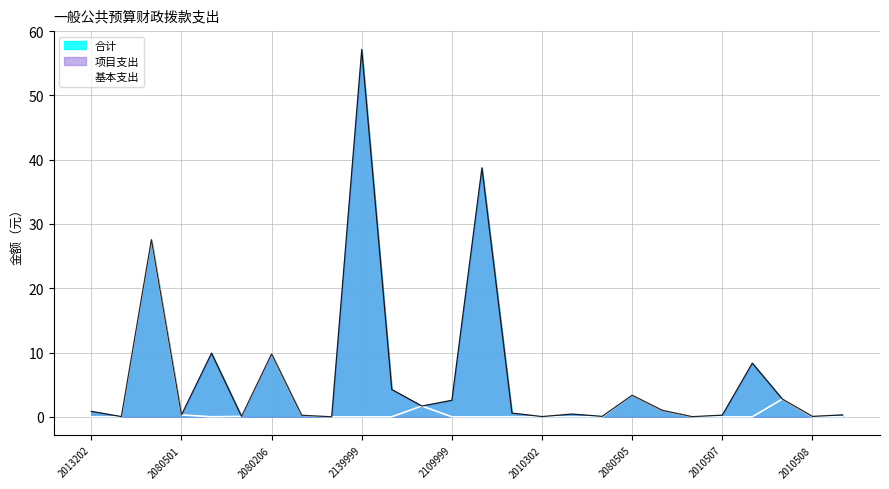

Which category has the lowest value across all series?

2013202